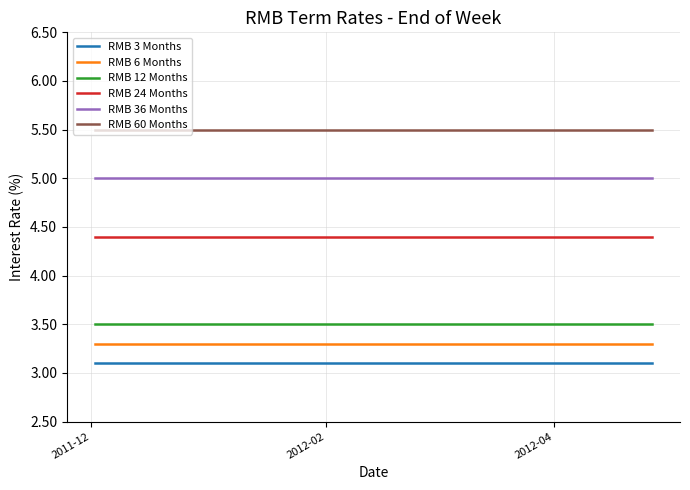

Which series has the widest spread of values?

RMB 3 Months